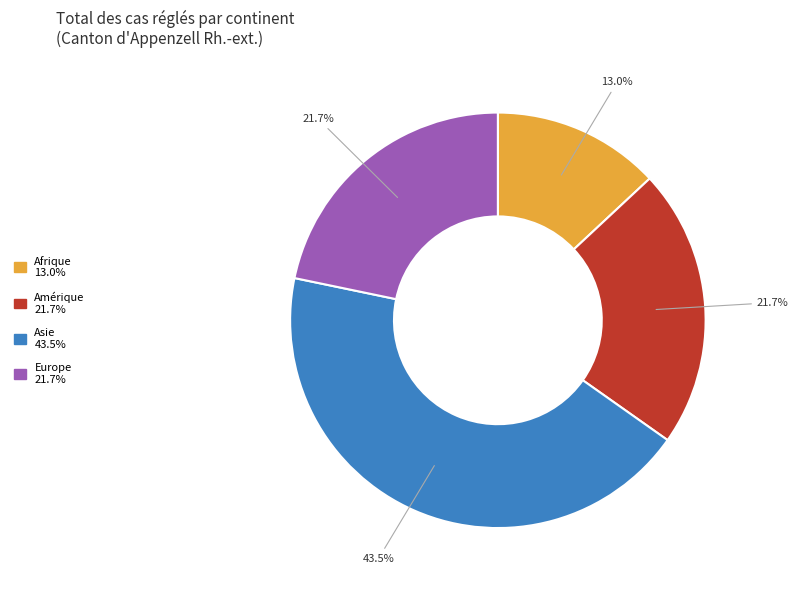

What percentage is the Afrique slice, to the nearest percent?

13%